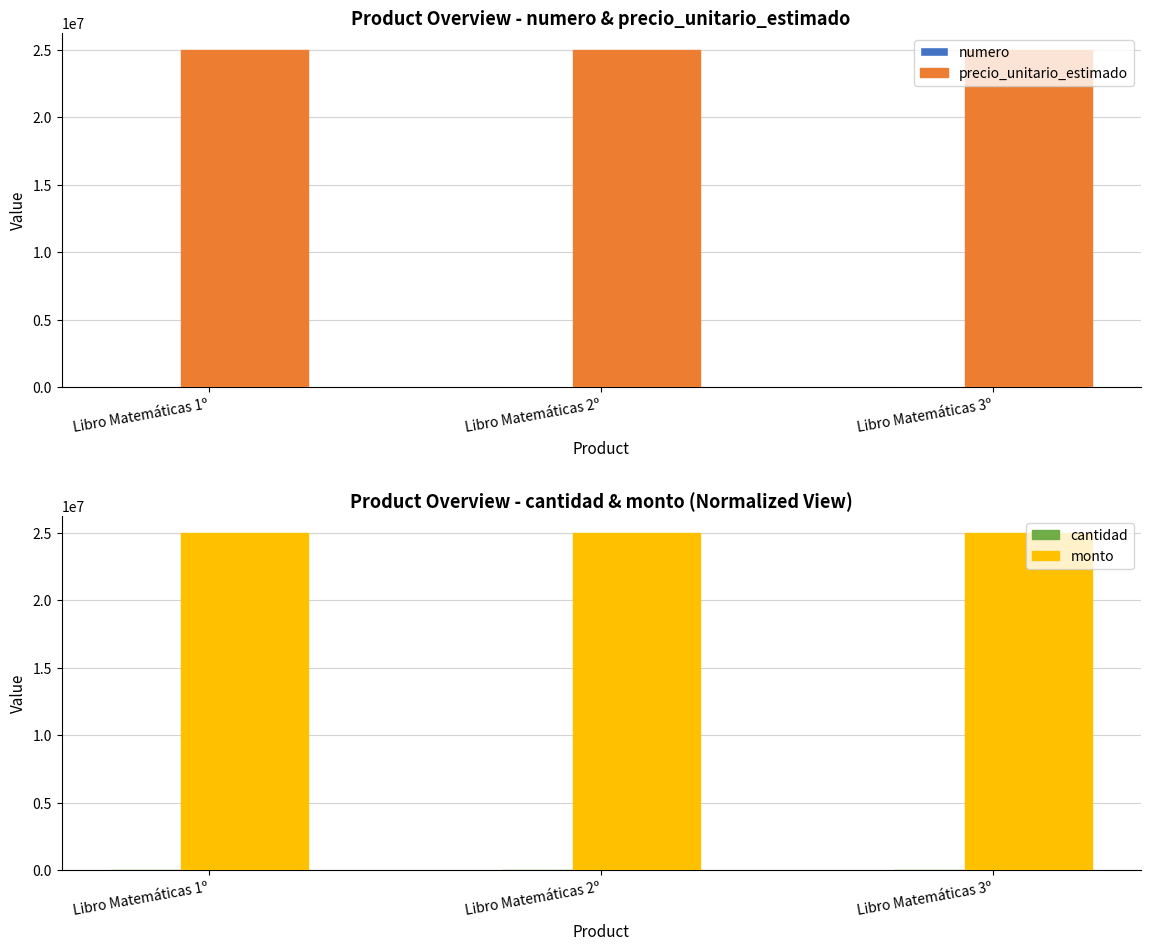

At which category does the chart reach its minimum across all series?

Libro Matemáticas 1º